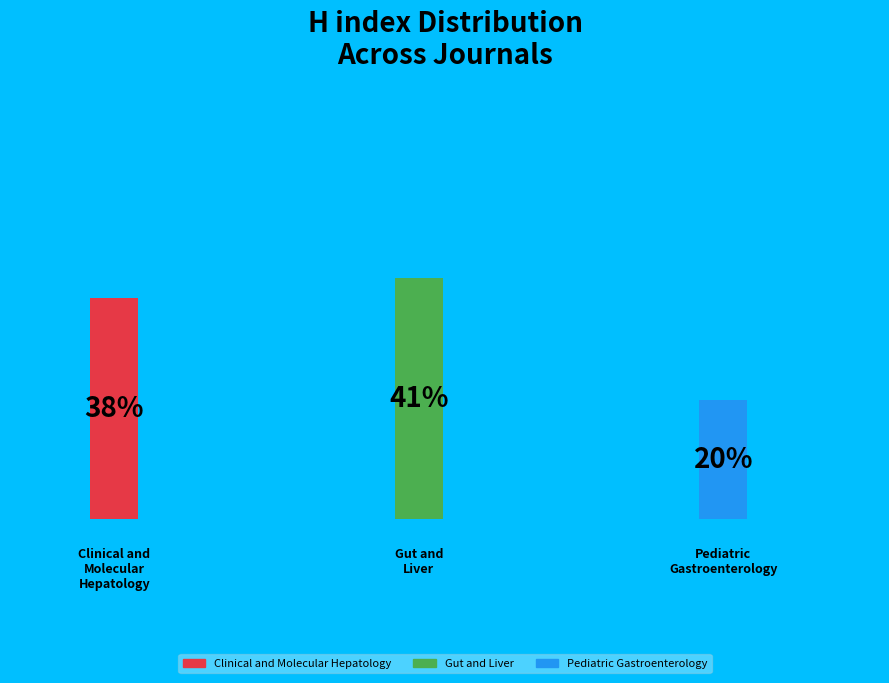

To the nearest percent, what is the average slice percentage?

33%